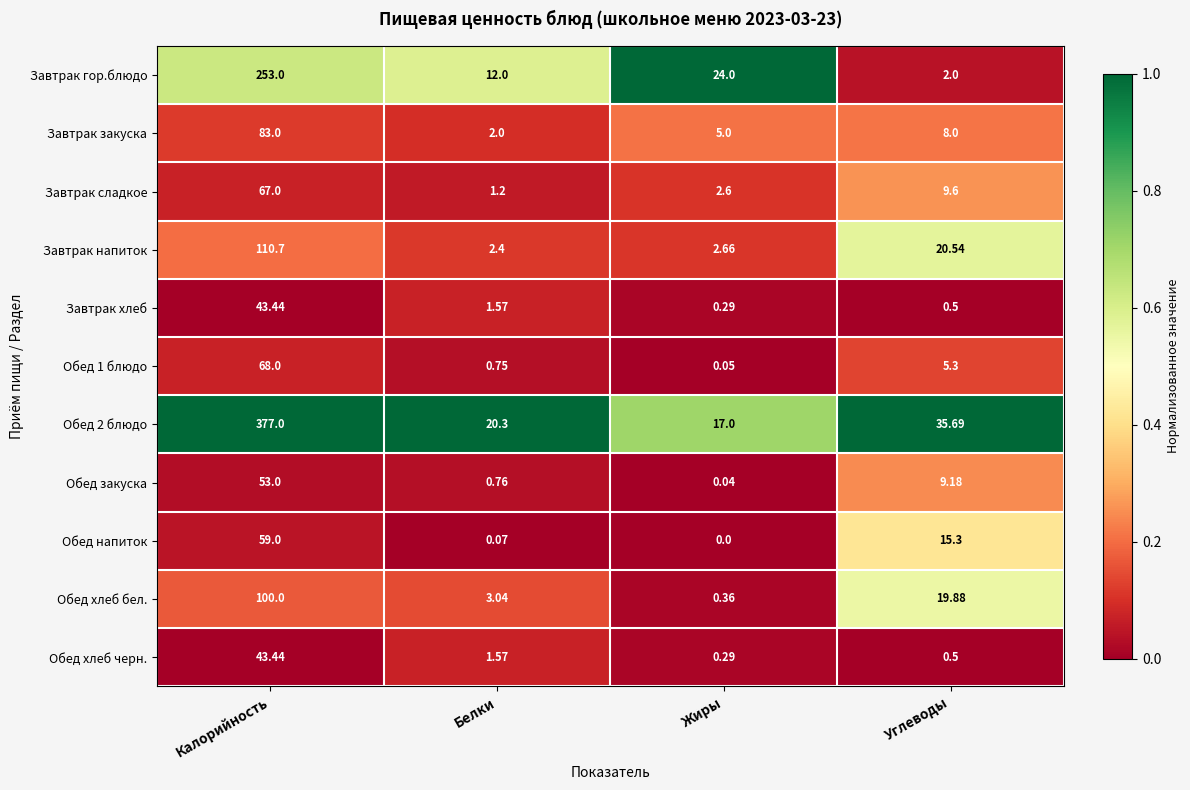

Which series has the largest range (max minus min)?

Обед 2 блюдо